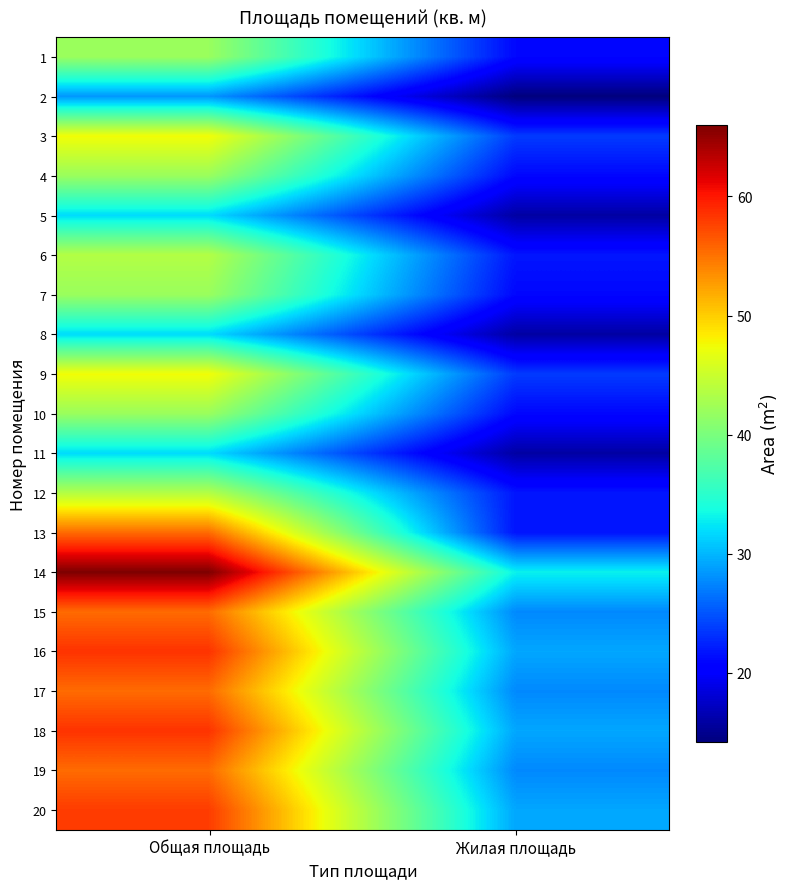

What is the maximum value shown in the chart?

66.0